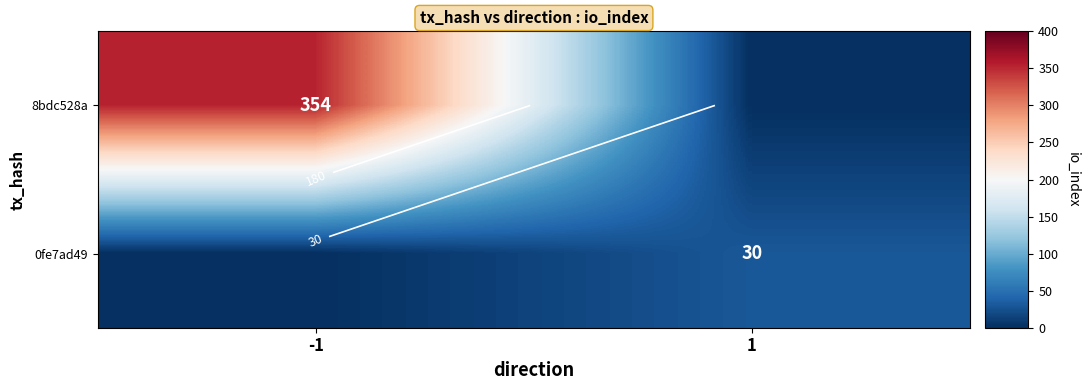

Which has a higher value, 1 or -1?

-1